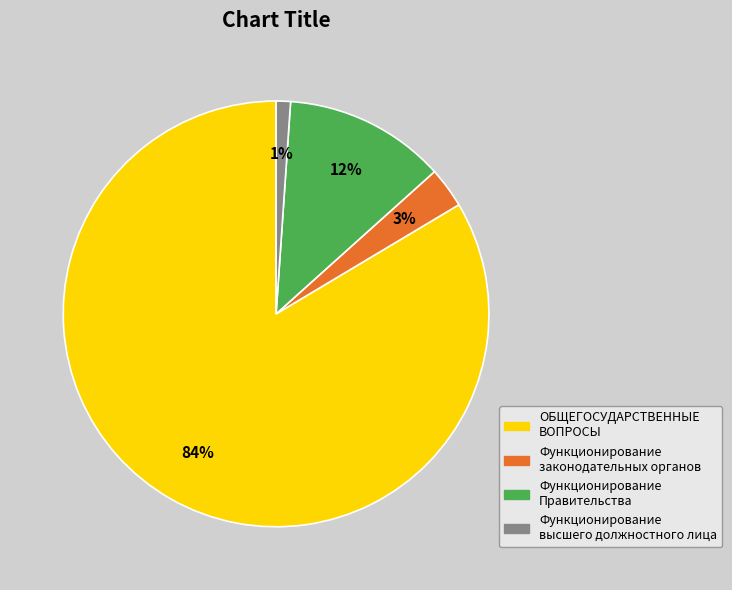

Does Функционирование высшего должностного лица account for over 50% of the chart?

No